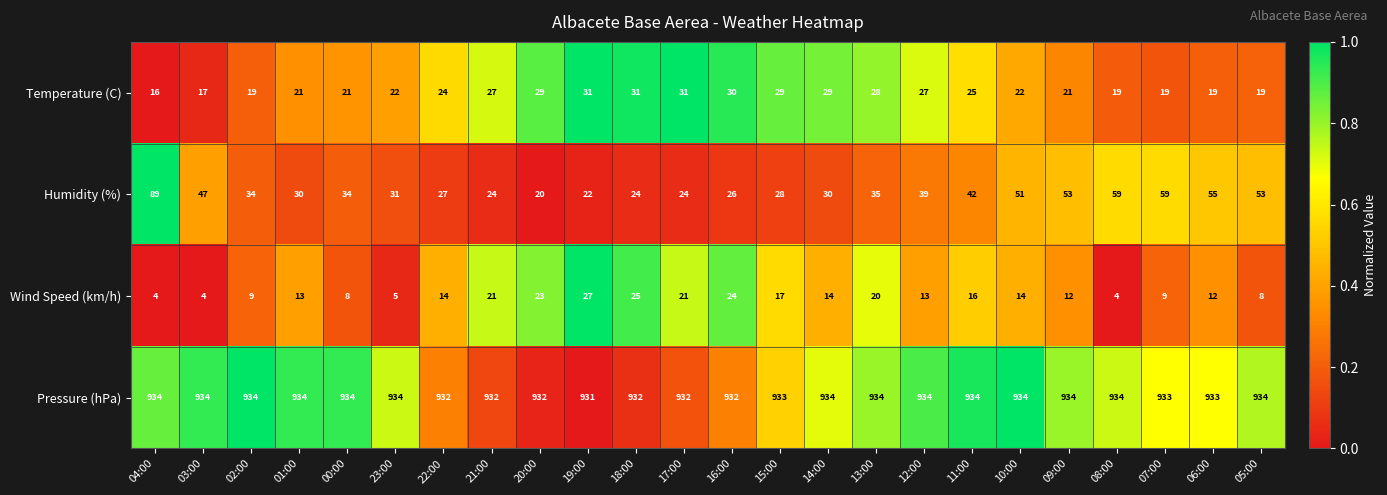

What is the lowest value of the Pressure (hPa) series?

931